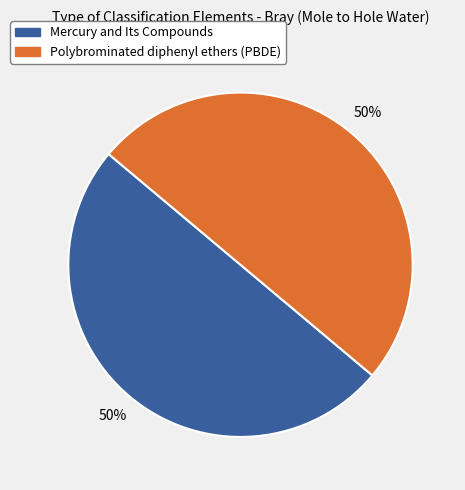

Approximately how many times larger is the value at Mercury and Its Compounds compared to Polybrominated diphenyl ethers (PBDE)?

1.0